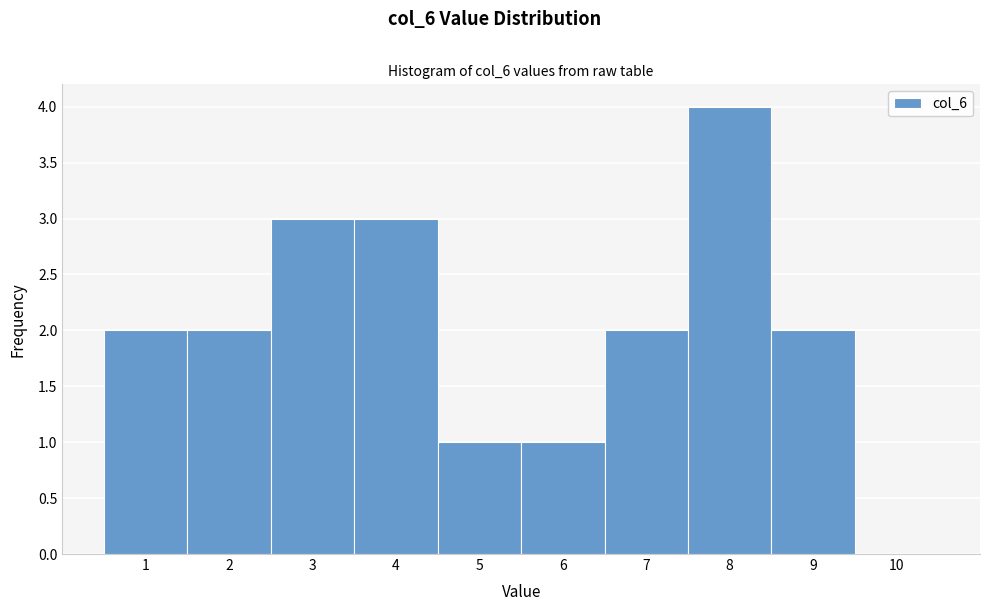

Over which range of the x-axis is the bar tallest?

7.5 to 8.5